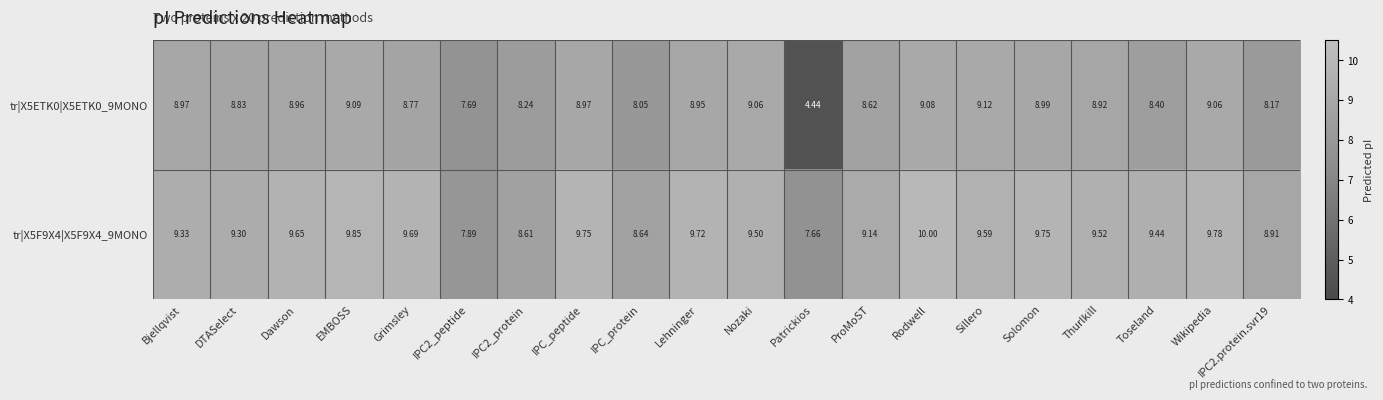

At how many categories does at least one series exceed 5?

20